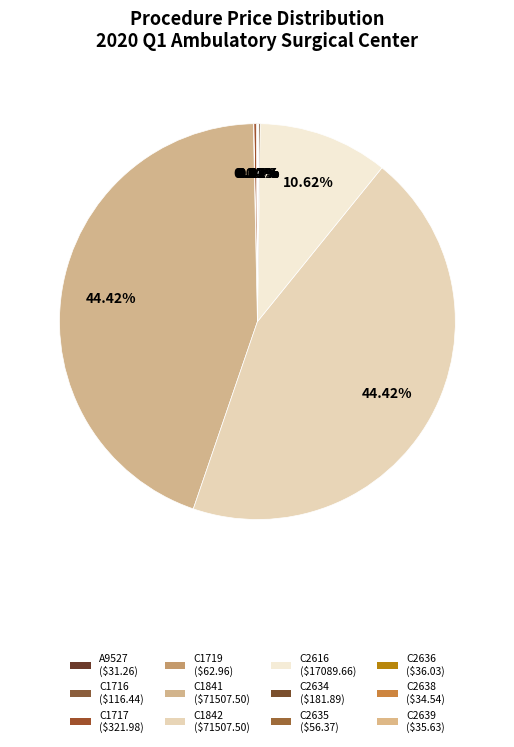

Count the number of slices in the pie.

12